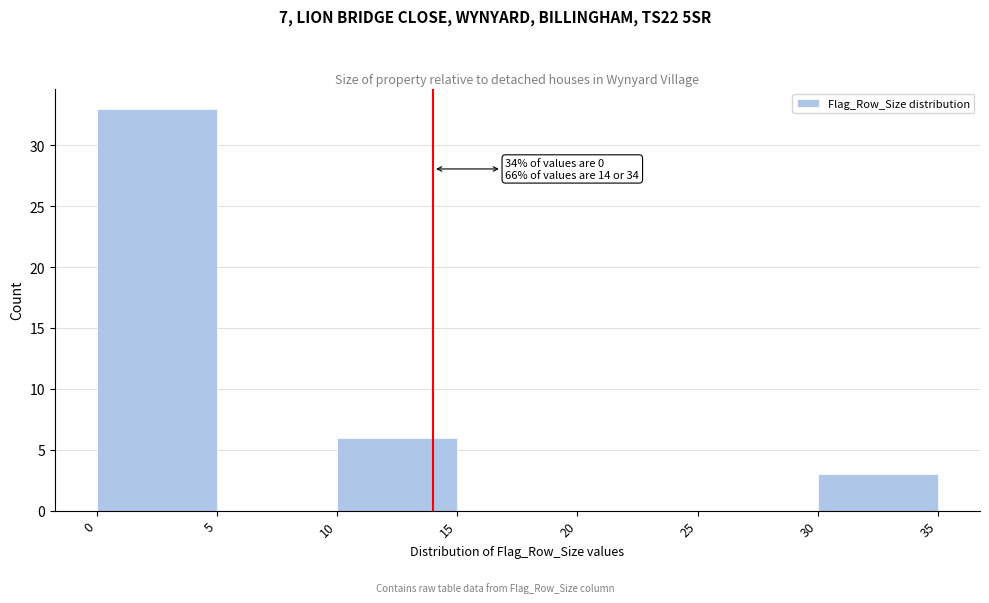

Which range on the x-axis has the tallest bar?

0 to 5